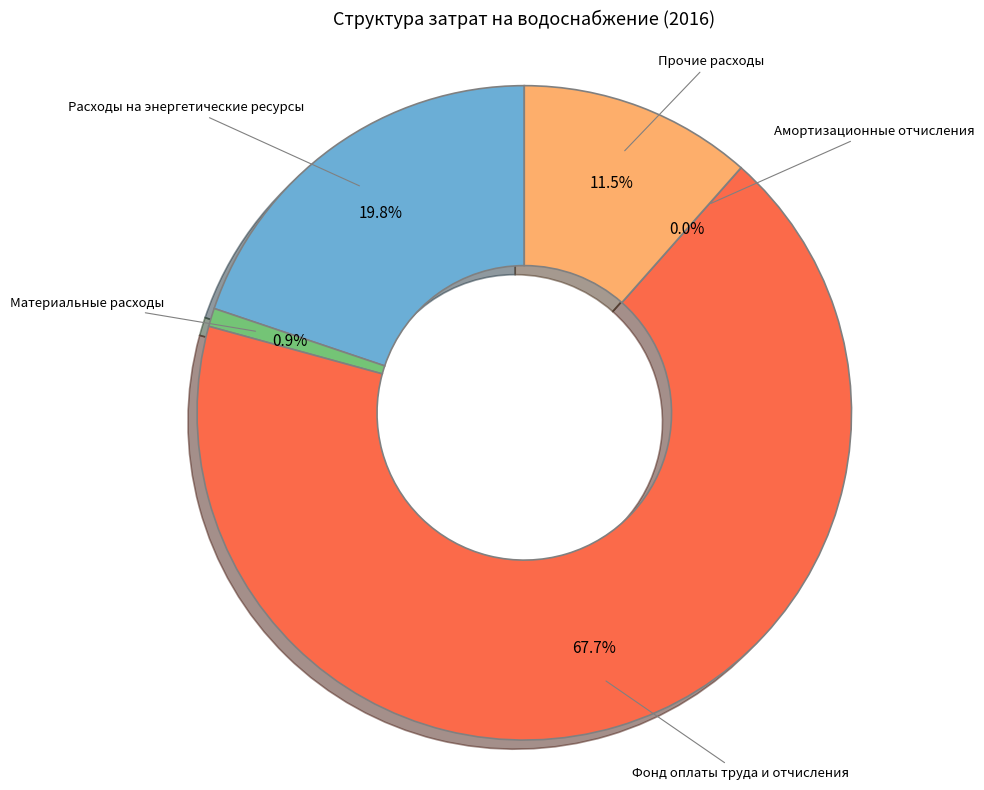

To the nearest percent, what portion does Расходы на энергетические ресурсы represent?

20%